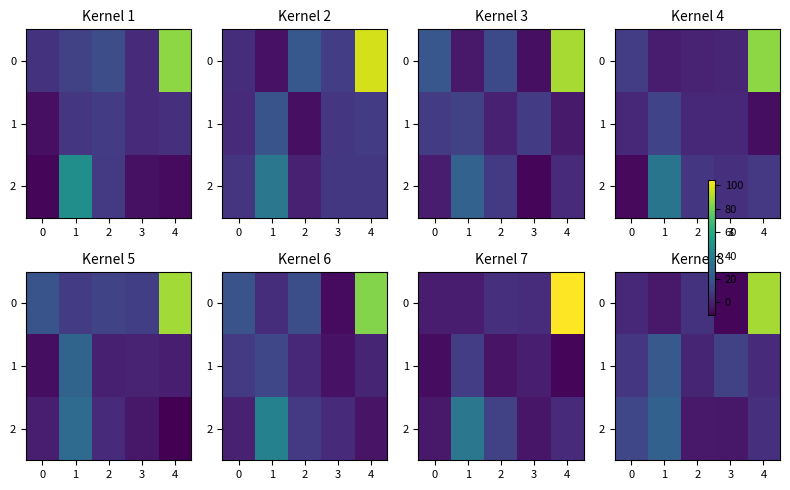

True or false: row_0 has a value of 3.2 at 0.

False